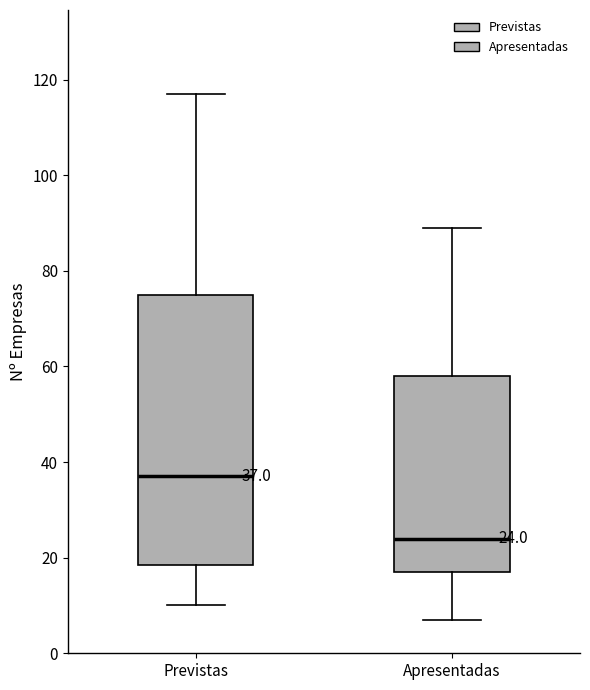

Which box's median line is the lowest?

Apresentadas